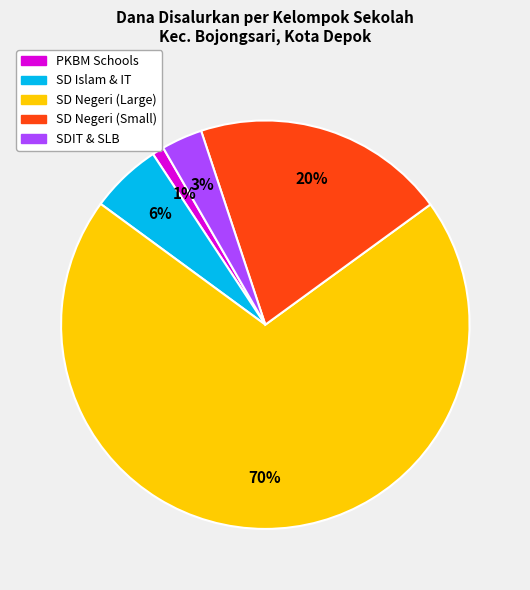

To the nearest percent, what is the difference between the largest and smallest slice percentages?

69%